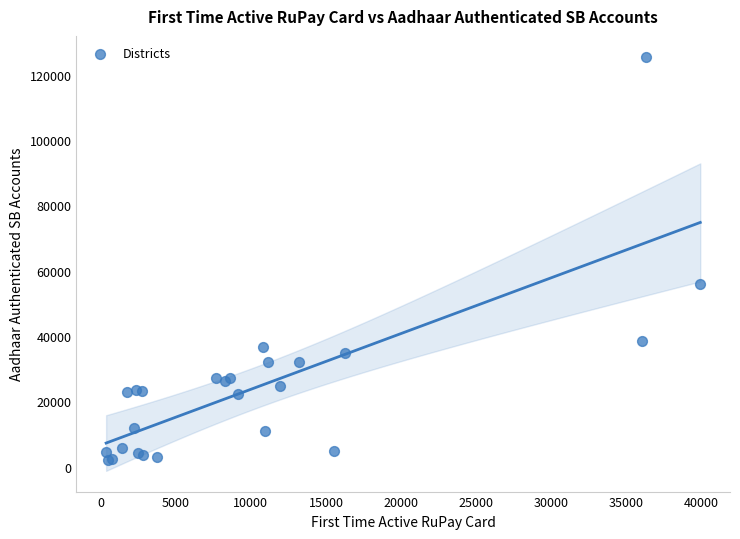

What Y value in the scatter plot is closest to 63878?

55831